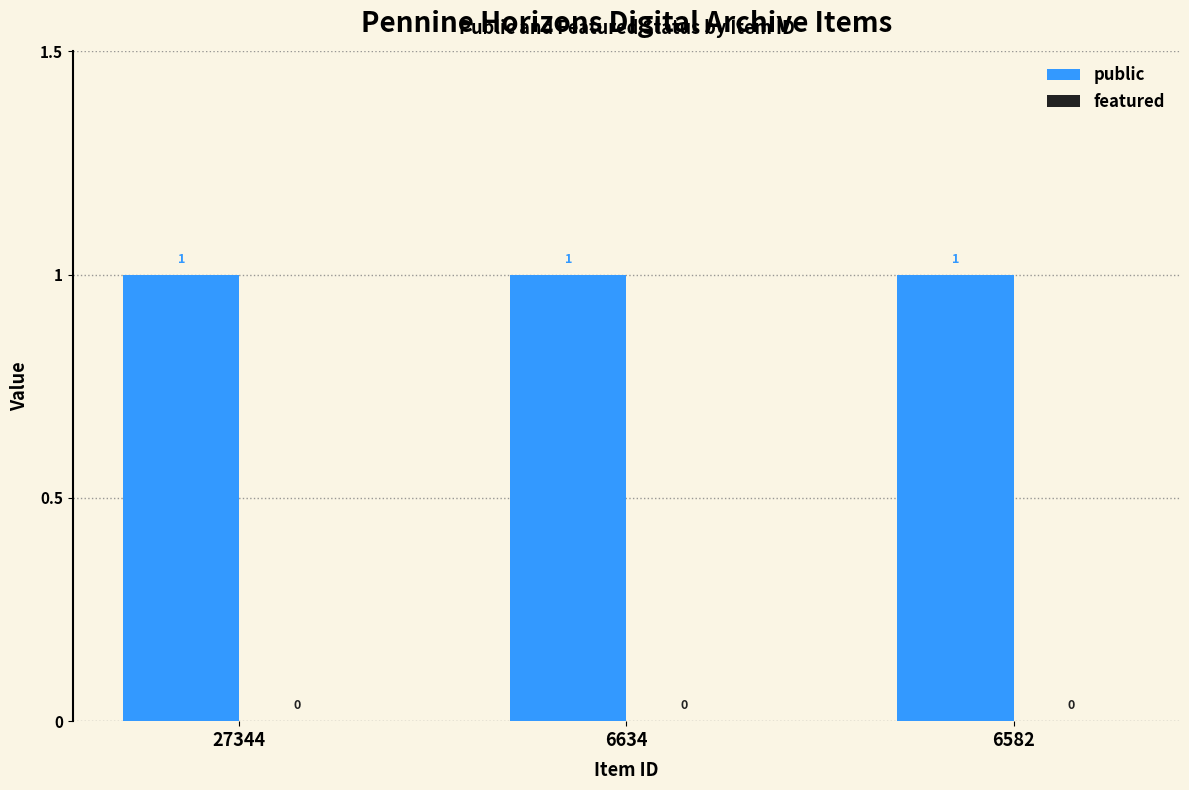

How many distinct data groups are displayed?

2